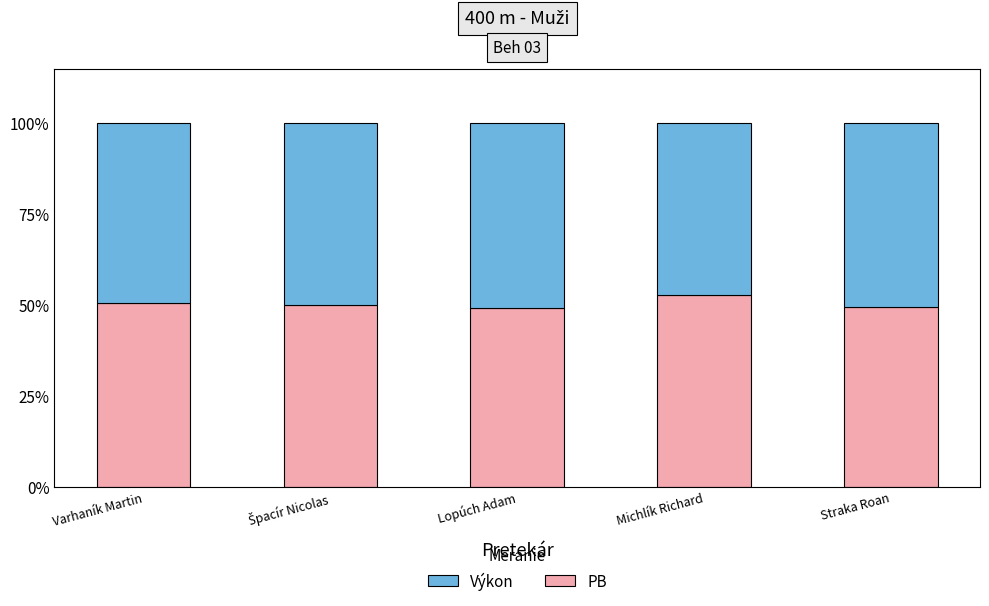

True or false: PB has a value of 52.8 at Michlík Richard.

True